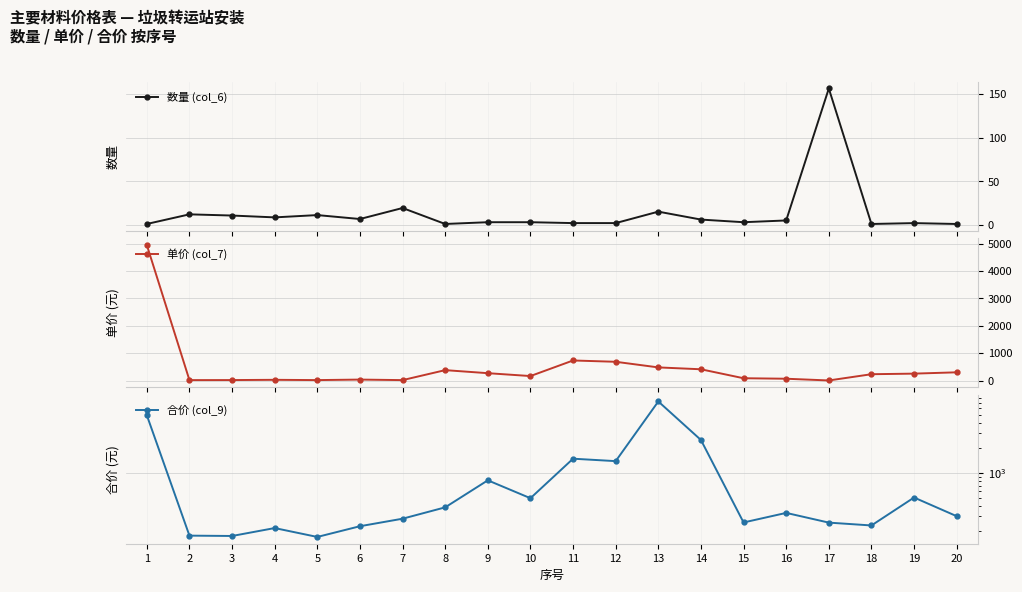

Does the chart display data point markers on the line(s)?

Yes